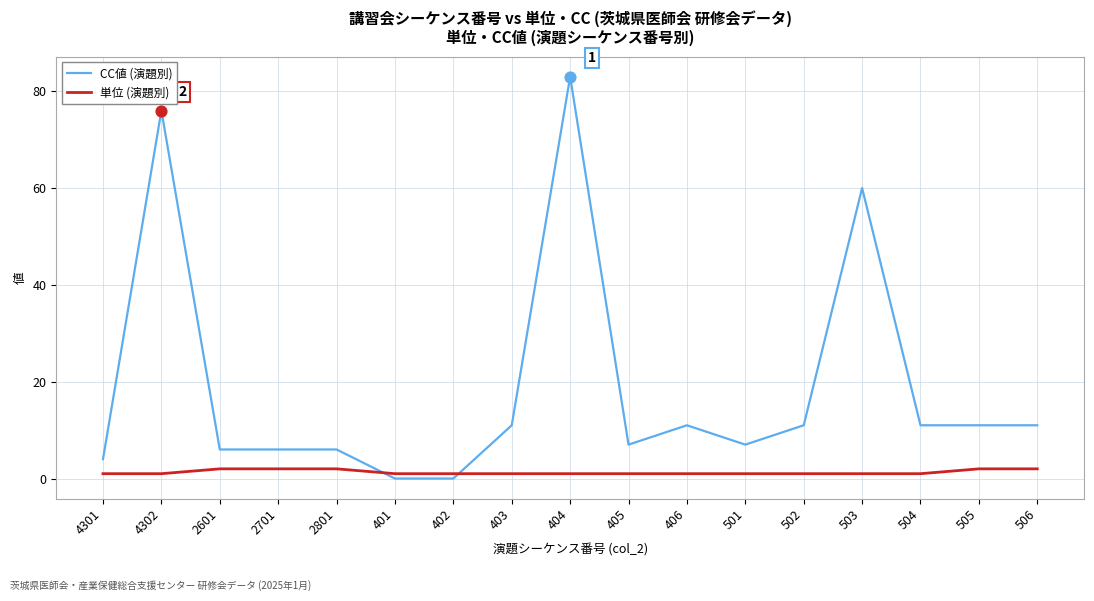

What are all the series names shown in the legend?

CC値 (演題別), 単位 (演題別)